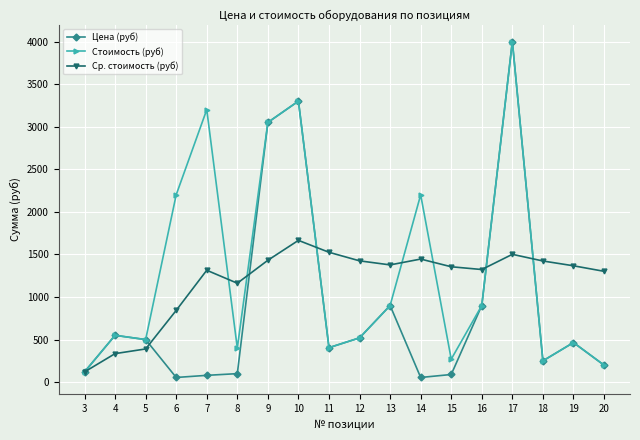

What is the value of the Цена (руб) point at the 9th from the left?

405.0